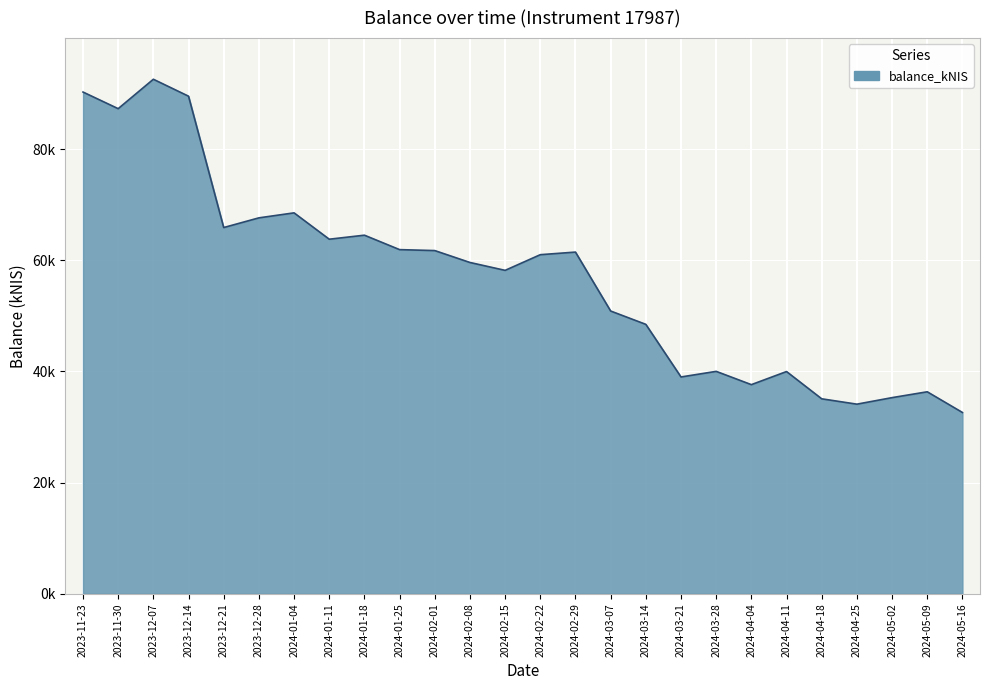

What is the maximum value shown in the chart?

92590.9